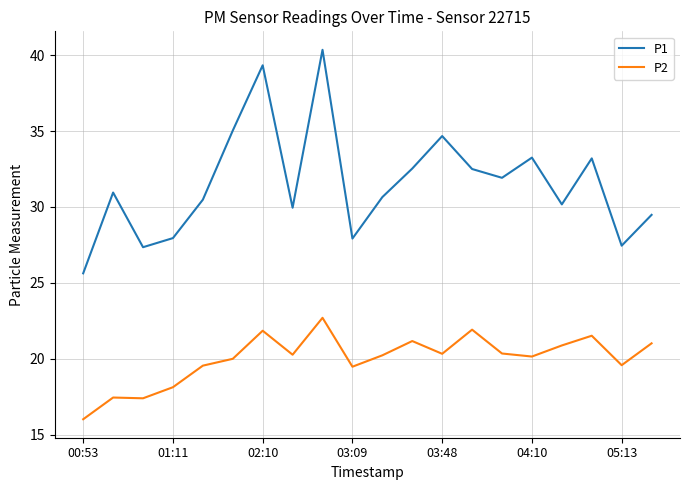

Which series has the largest range (max minus min)?

P1